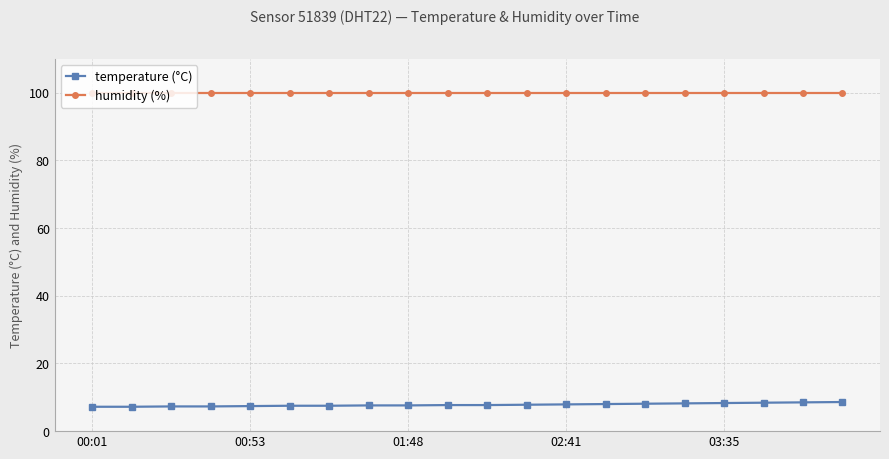

List the series in order of their overall mean, highest first.

humidity (%), temperature (°C)